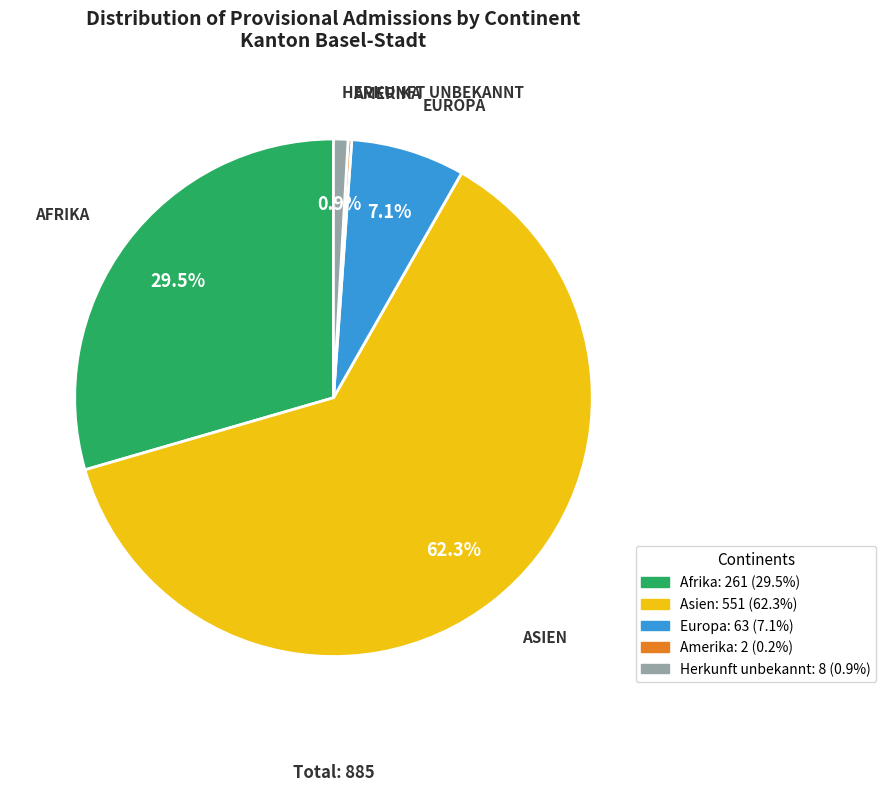

Combined, what portion of the pie is Herkunft unbekannt and Europa?

8.0%